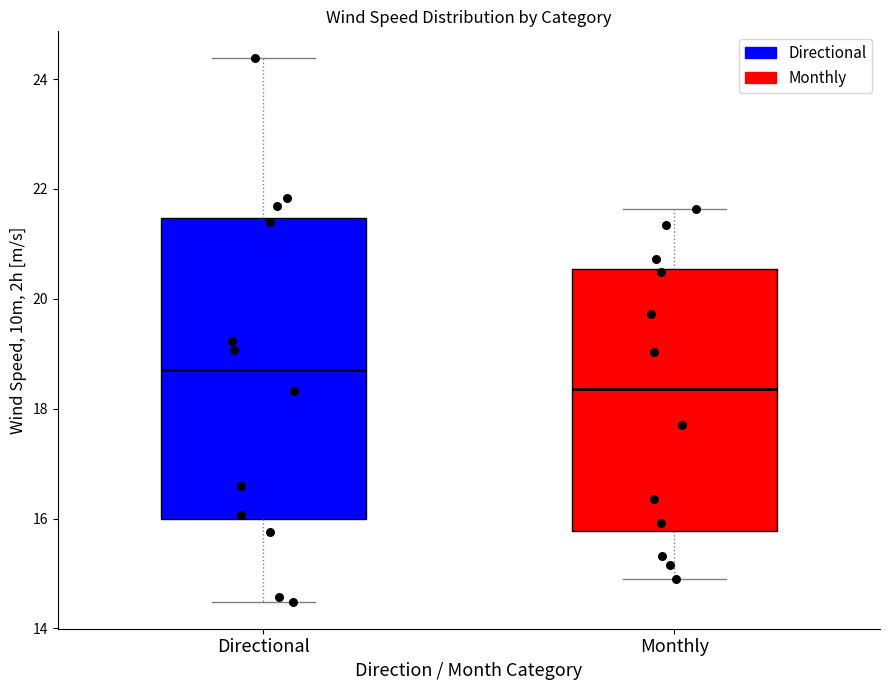

Comparing the boxes themselves (not the whiskers), which one is the tallest?

Directional